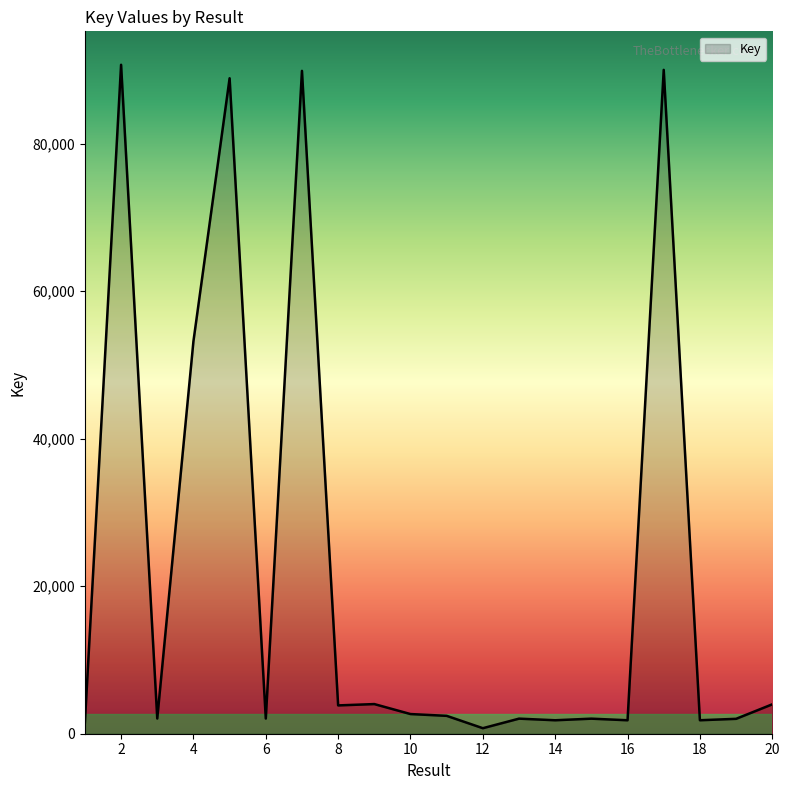

What is the difference between the maximum and minimum values?

89922